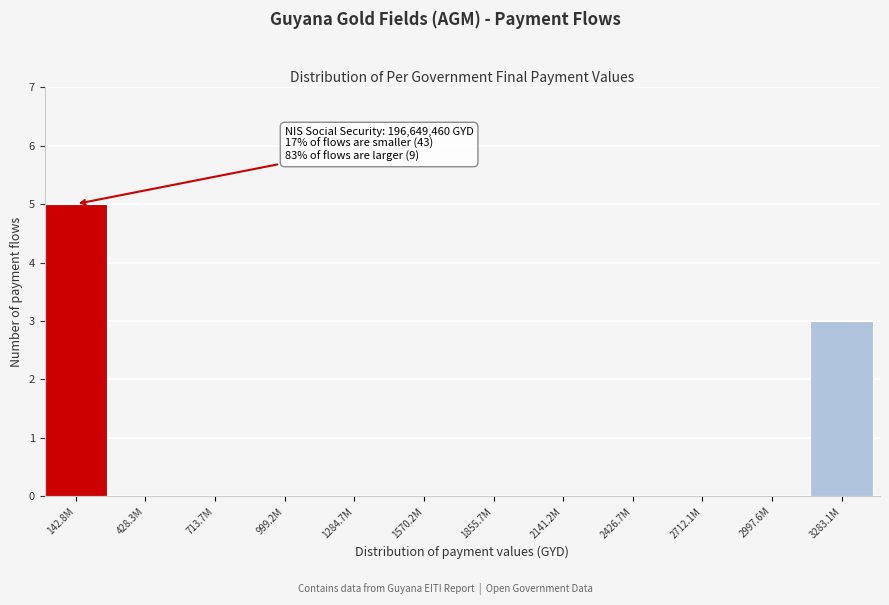

Reading right to left, transcribe all the data shown in this chart.

3283.1M=3	2997.6M=0	2712.1M=0	2426.7M=0	2141.2M=0	1855.7M=0	1570.2M=0	1284.7M=0	999.2M=0	713.7M=0	428.3M=0	142.8M=5